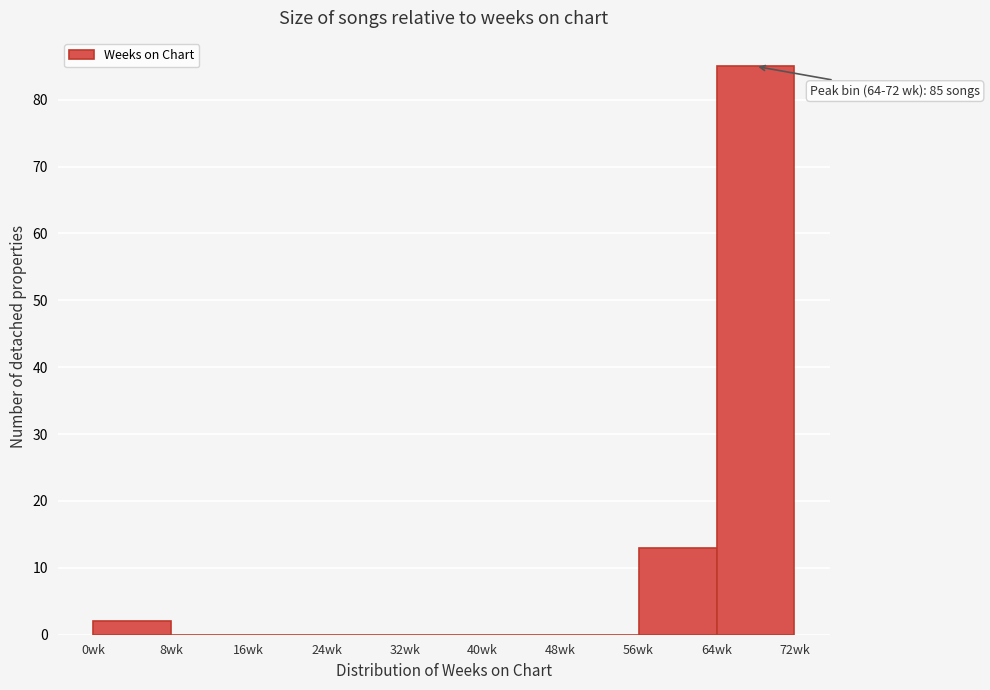

Which range on the x-axis has the tallest bar?

64 to 72